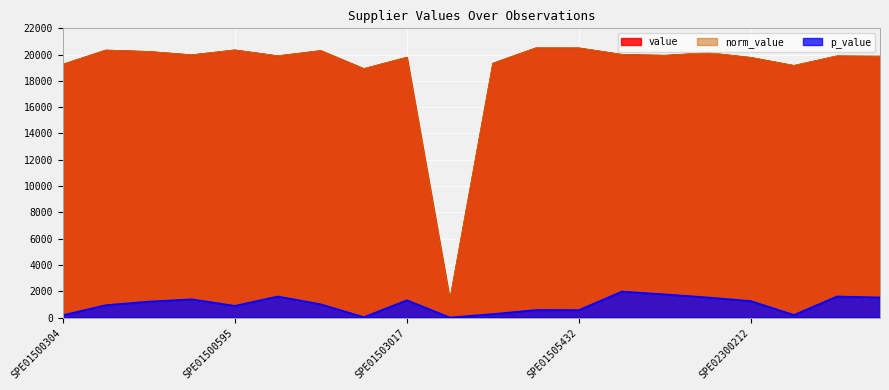

Where is the first local maximum for norm_value?

SPE01500225